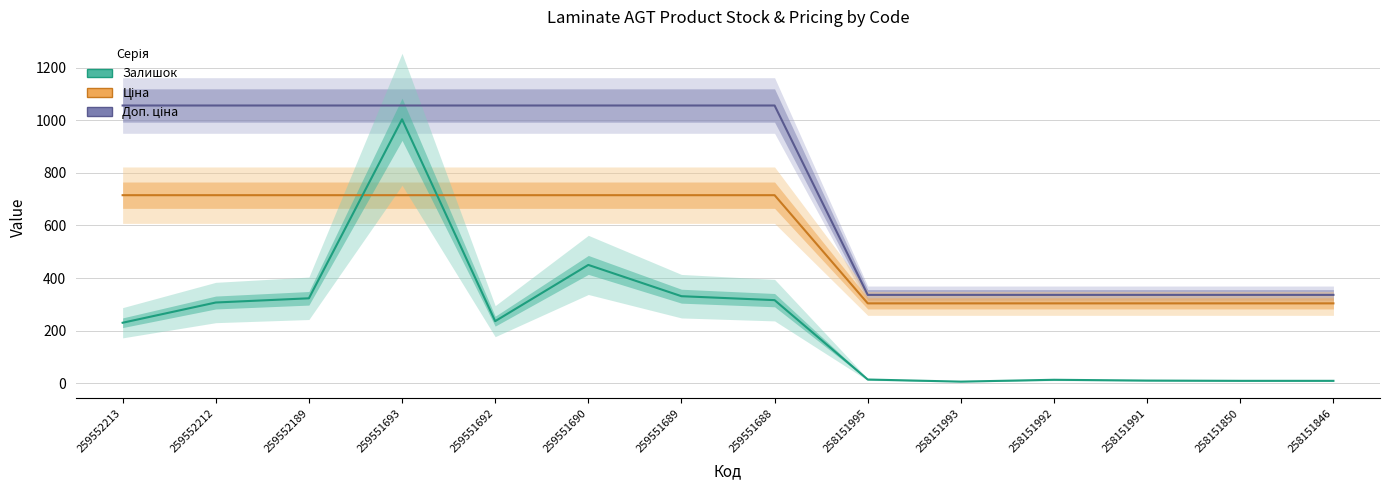

Which series changed the most between 259551690 and 258151992?

Доп. ціна